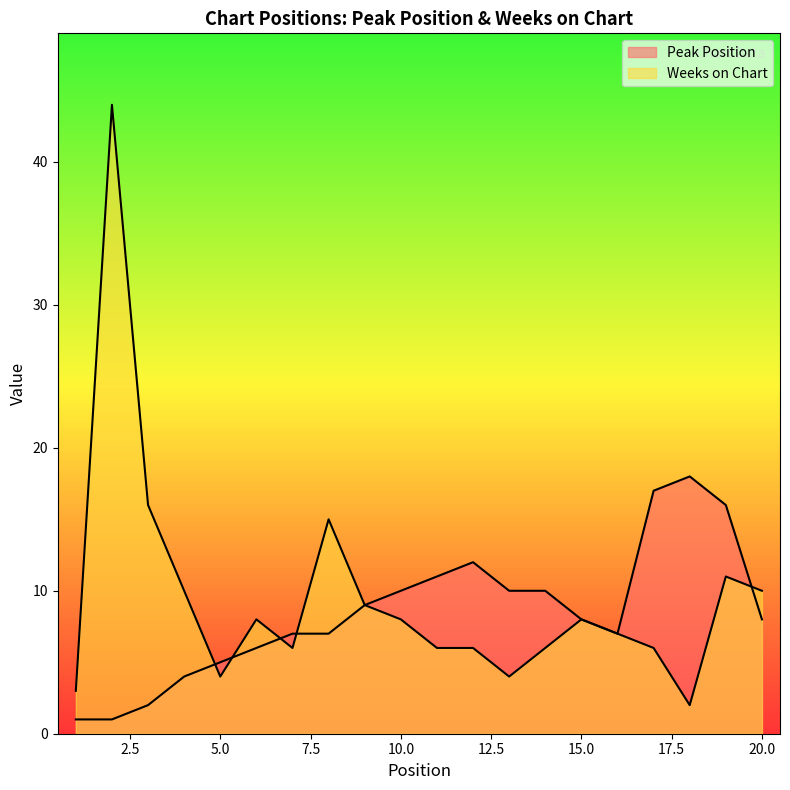

At which label does Peak Position first exceed 8?

9